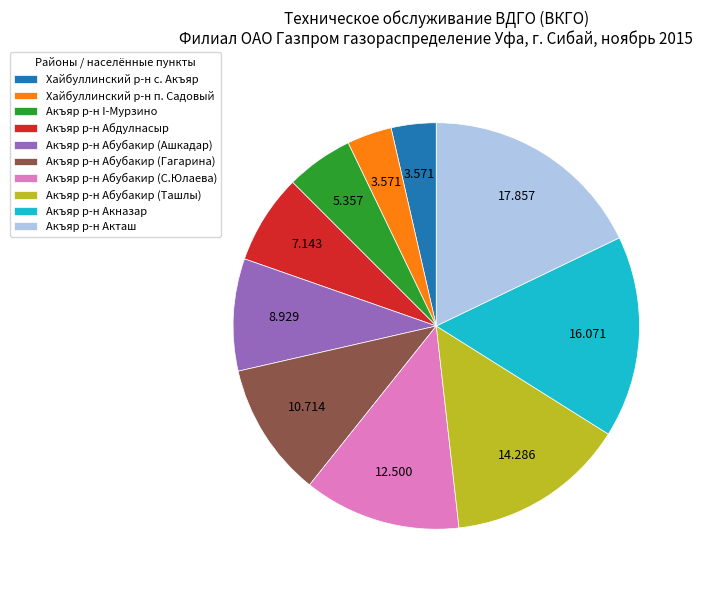

What is the largest slice in the pie chart?

Акъяр р-н Акташ